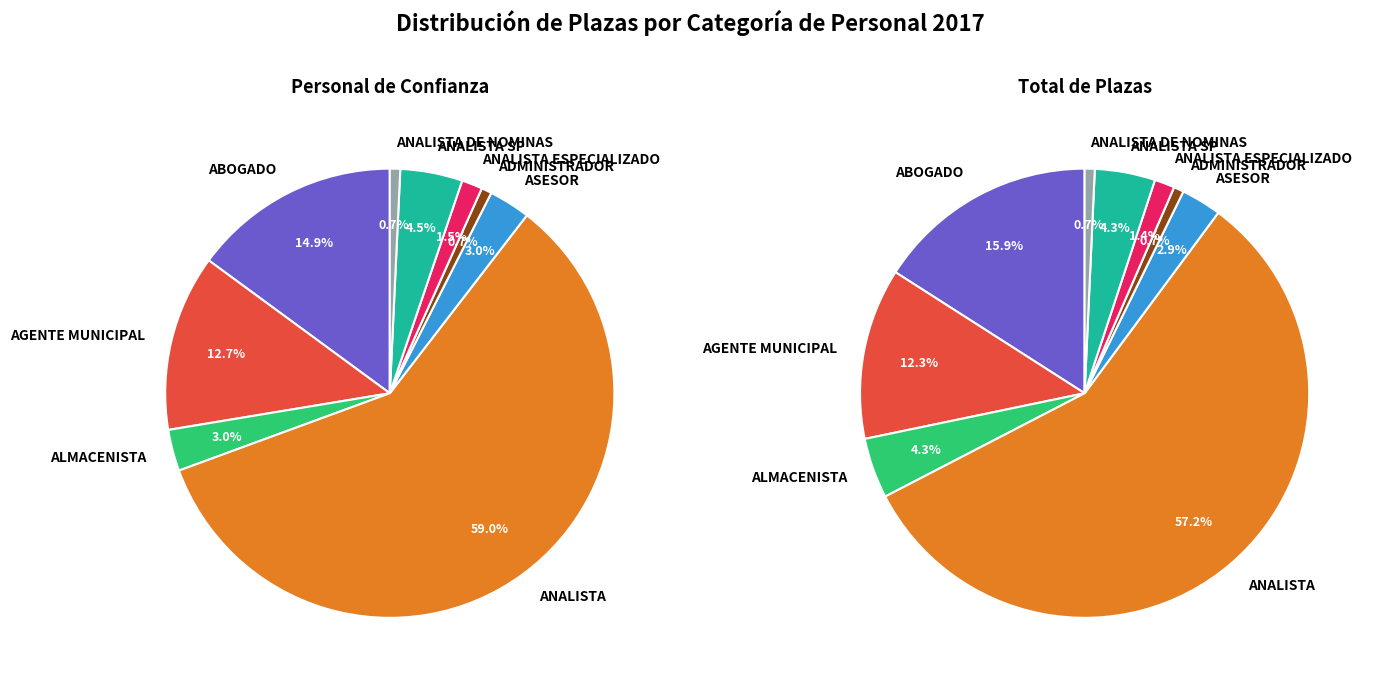

Count the number of slices in the pie.

9